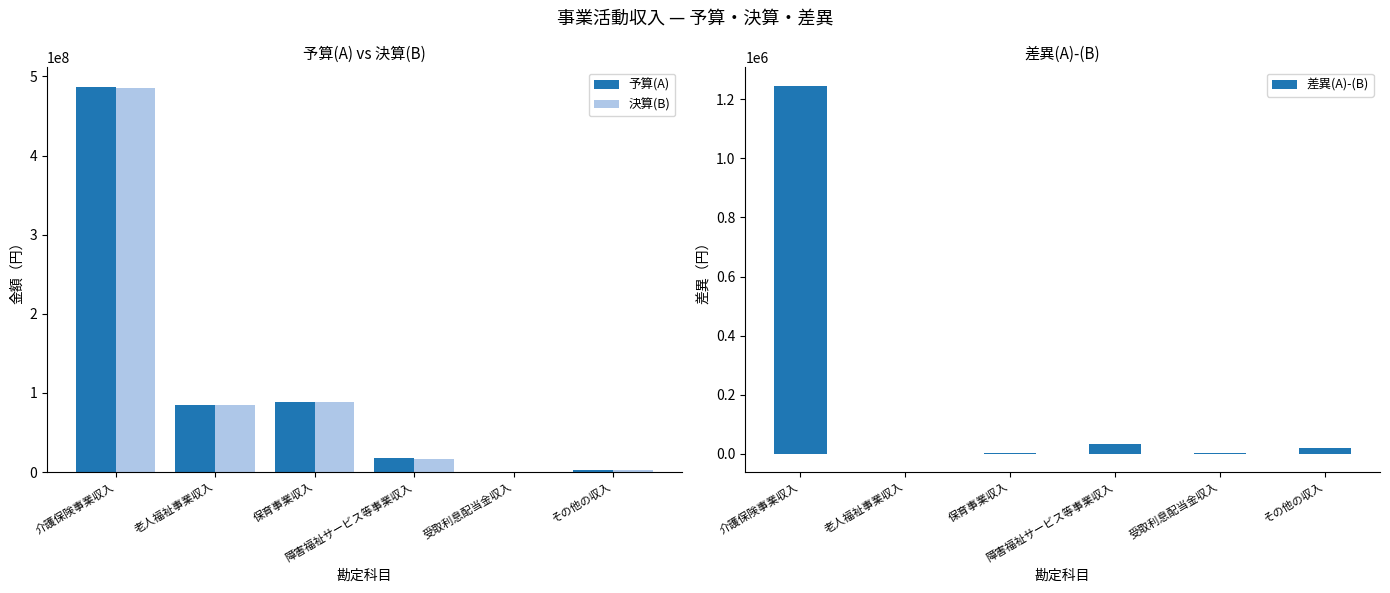

What is the minimum value for 決算(B)?

90546